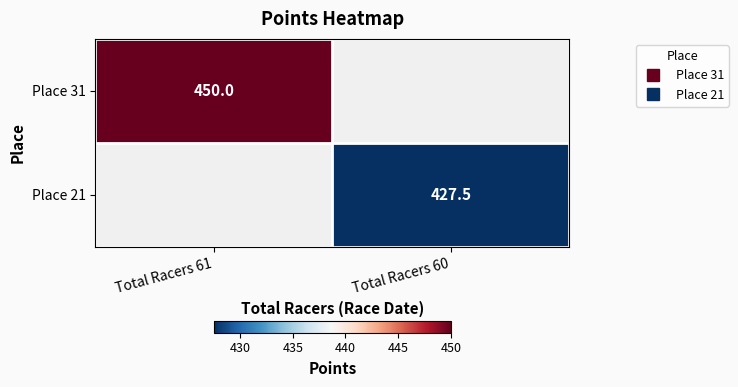

How many distinct data groups are displayed?

2